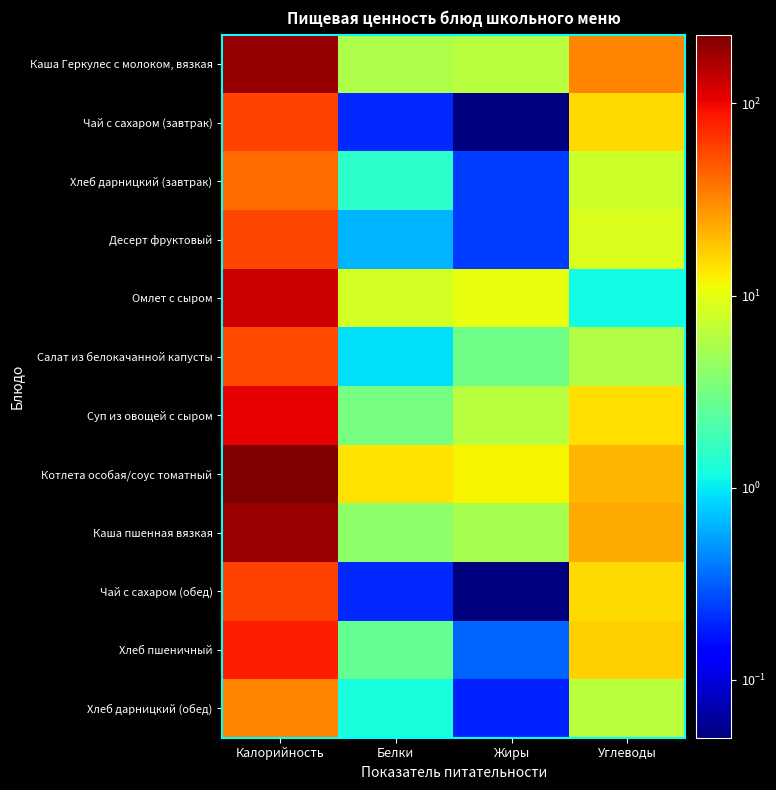

At how many categories does at least one series exceed 57?

1